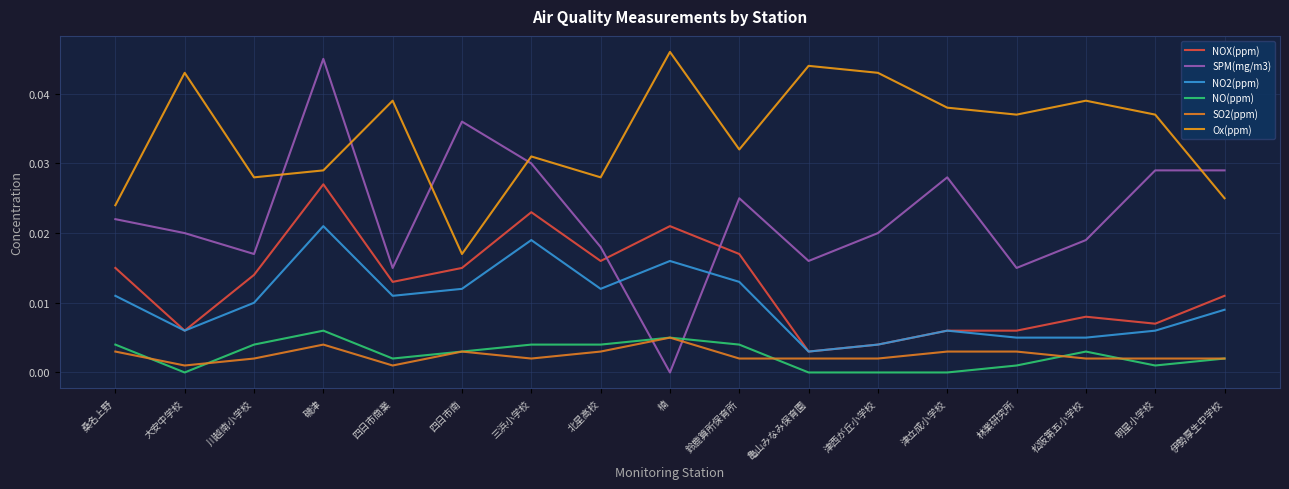

What is the label of the 14th point from the left?

林業研究所